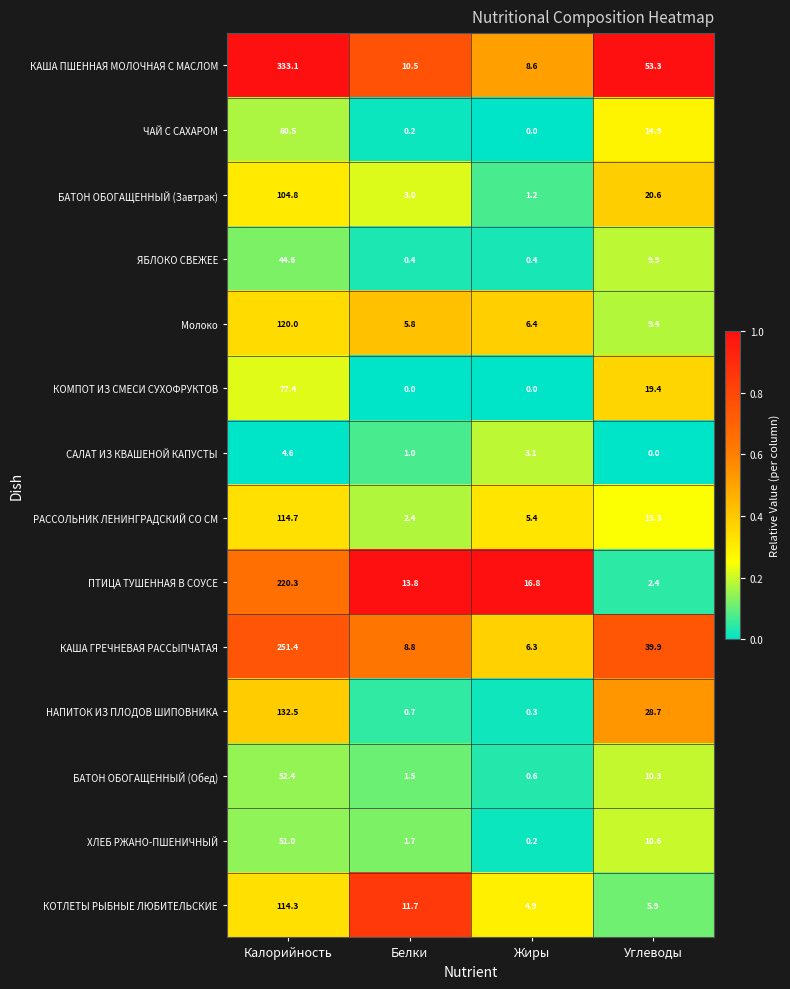

What is the total value across all series at Белки?

61.5